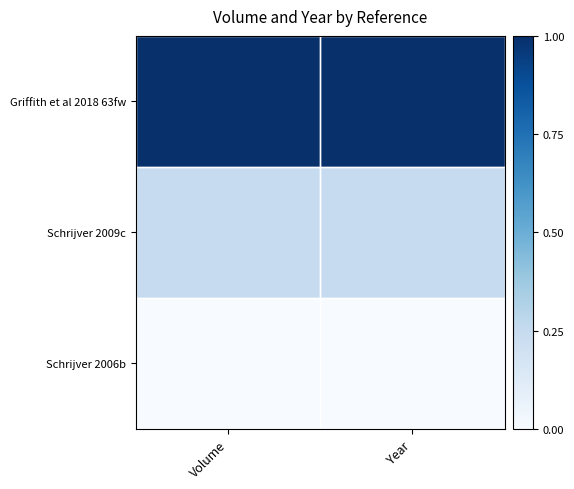

Which series changed the most between Volume and Year?

Griffith et al 2018 63fw